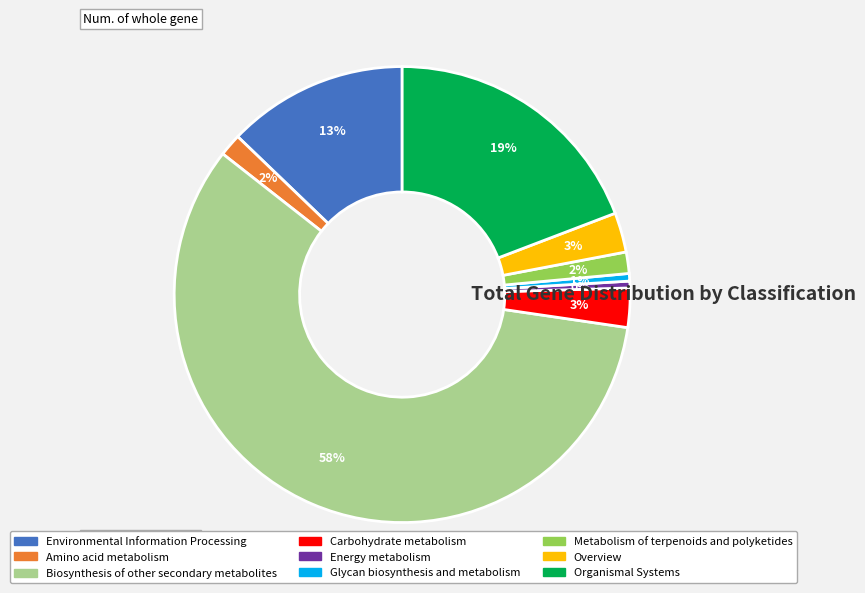

To the nearest percent, what is the average slice percentage?

11%